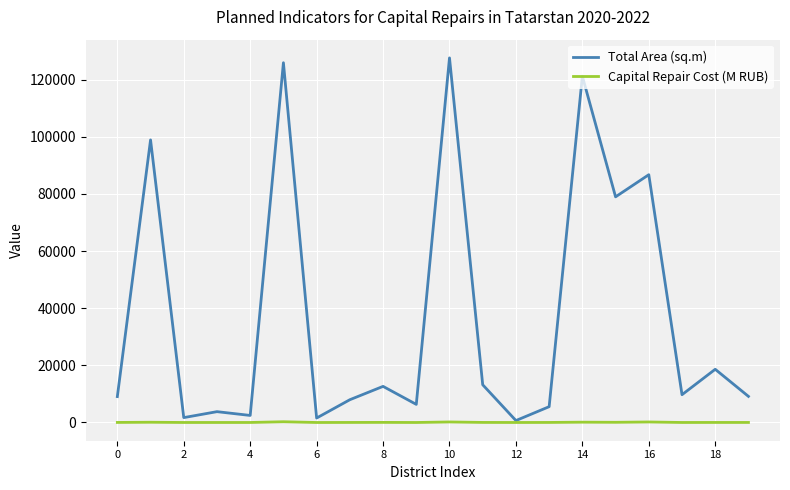

Which series has the largest total across all categories?

Total Area (sq.m)